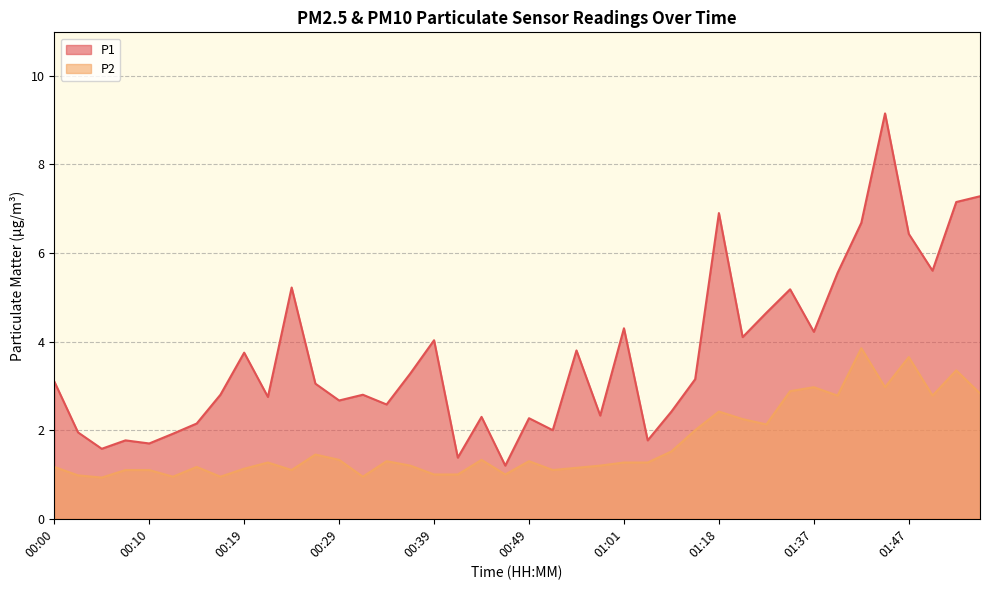

How many values in the P1 series are below 3?

19